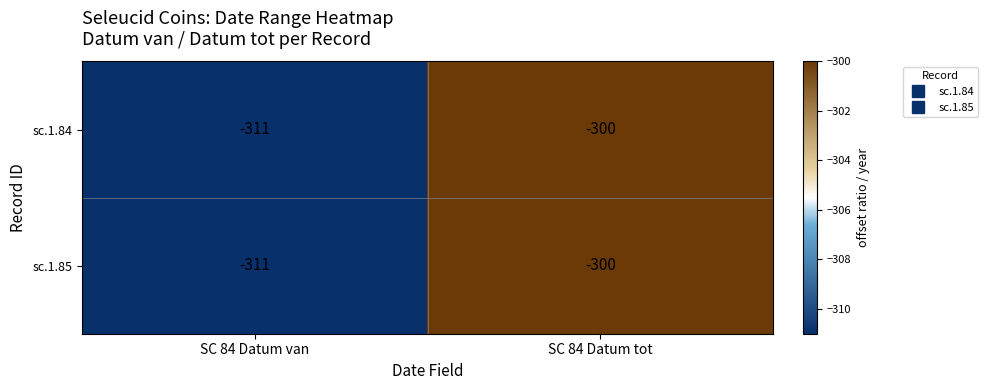

What is the difference between the sc.1.84 values at SC 84 Datum tot and SC 84 Datum van?

11